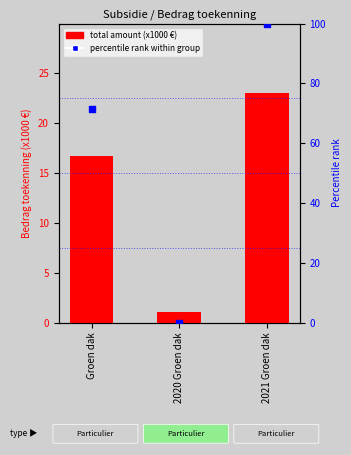

What are all the series names shown in the legend?

total amount (x1000 €), percentile rank within group